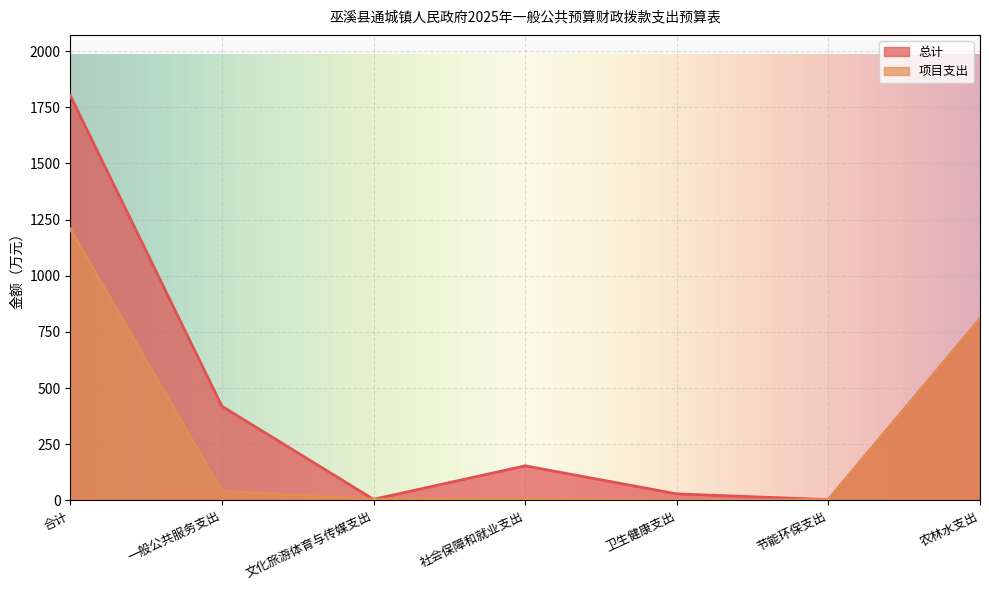

True or false: 总计 and 项目支出 cross at least once.

False